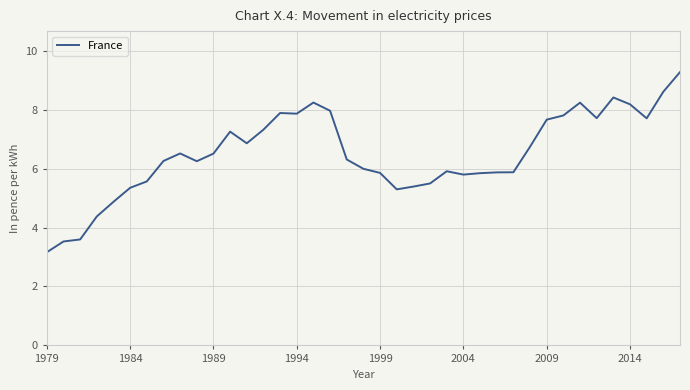

What is the difference between the maximum and minimum values?

6.1